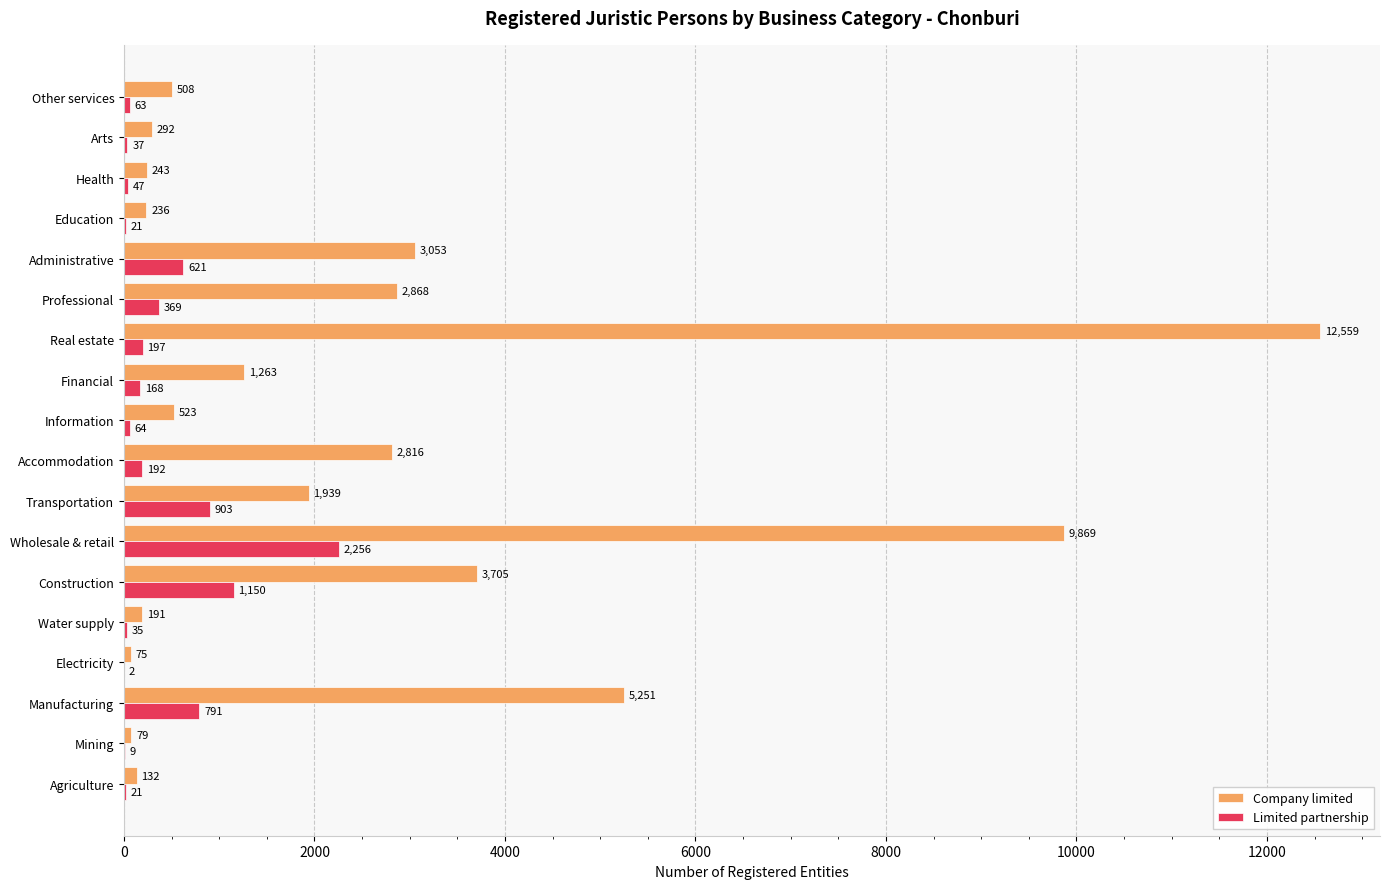

Which series has the largest total across all categories?

Company limited